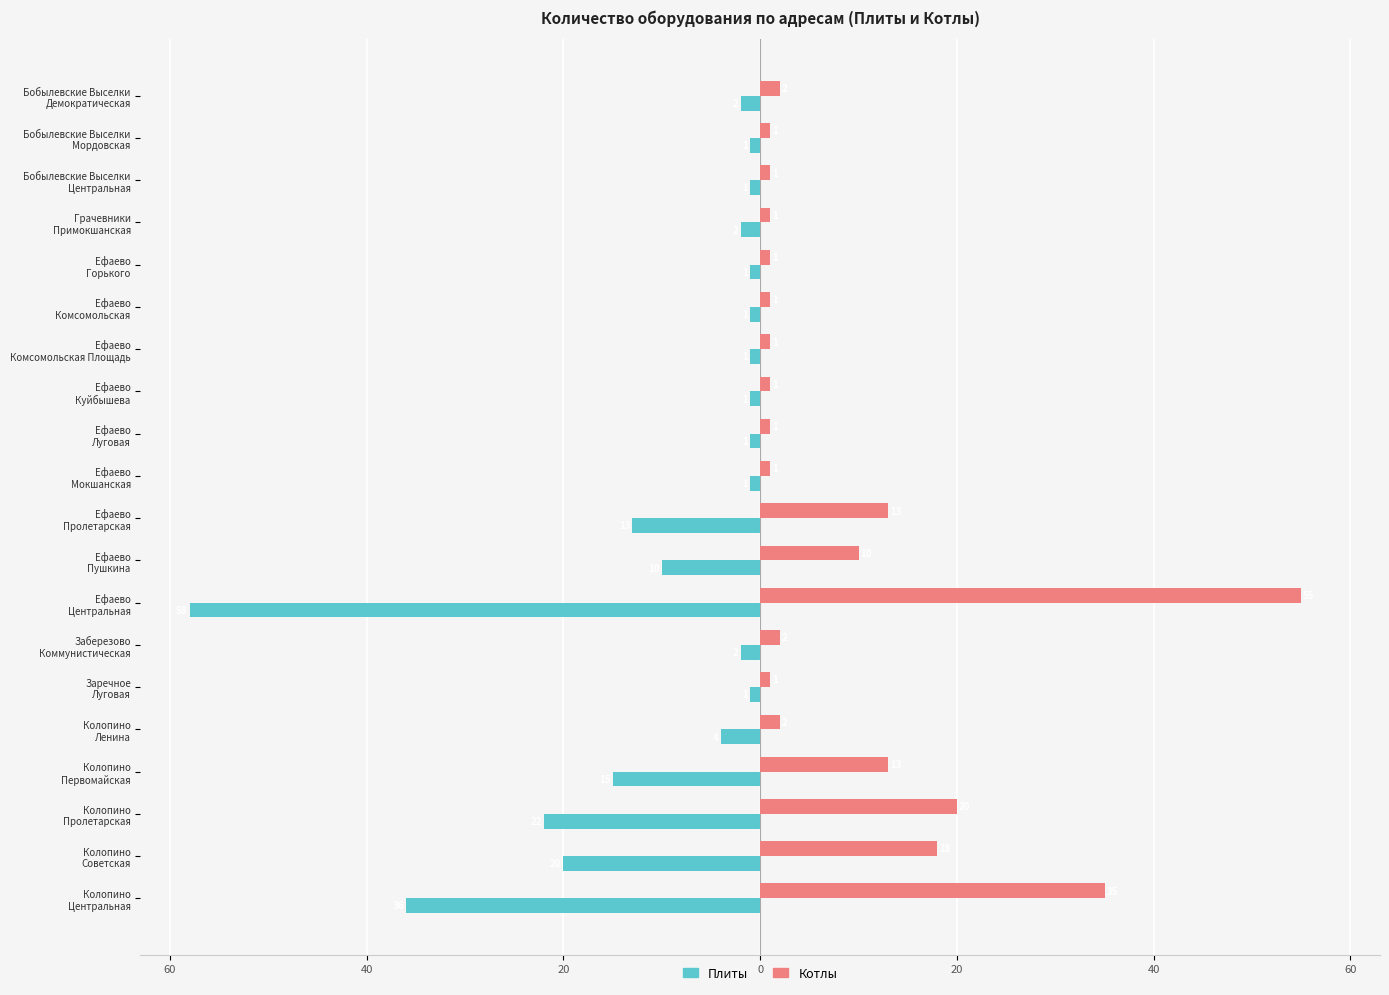

What are all the series names shown in the legend?

Плиты, Котлы